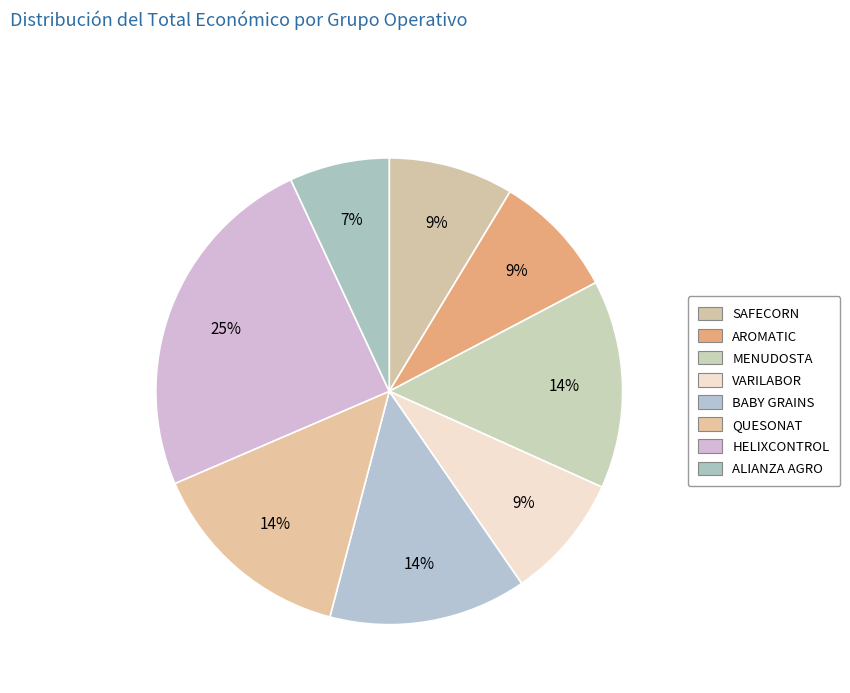

Rank the categories by value from lowest to highest.

ALIANZA AGRO, AROMATIC, SAFECORN, VARILABOR, BABY GRAINS, MENUDOSTA, QUESONAT, HELIXCONTROL